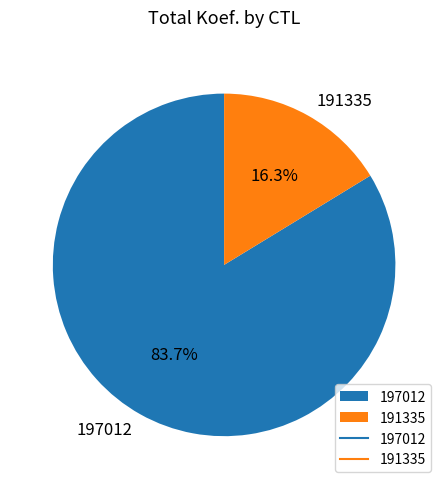

To the nearest percent, what is the combined percentage of 197012 and 191335?

100%